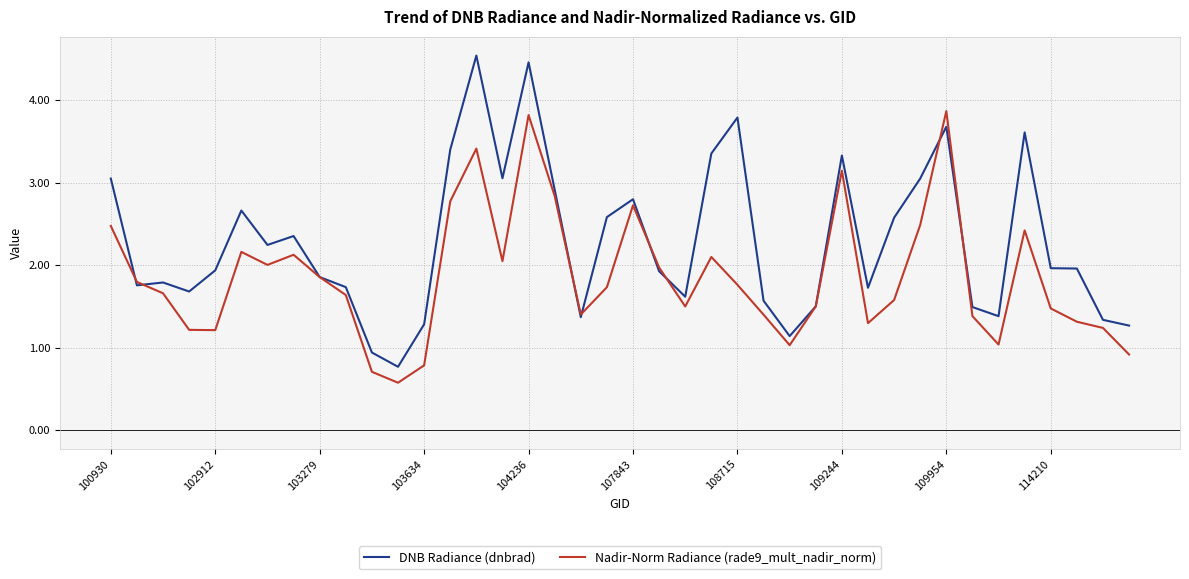

Does the chart display data point markers on the line(s)?

No